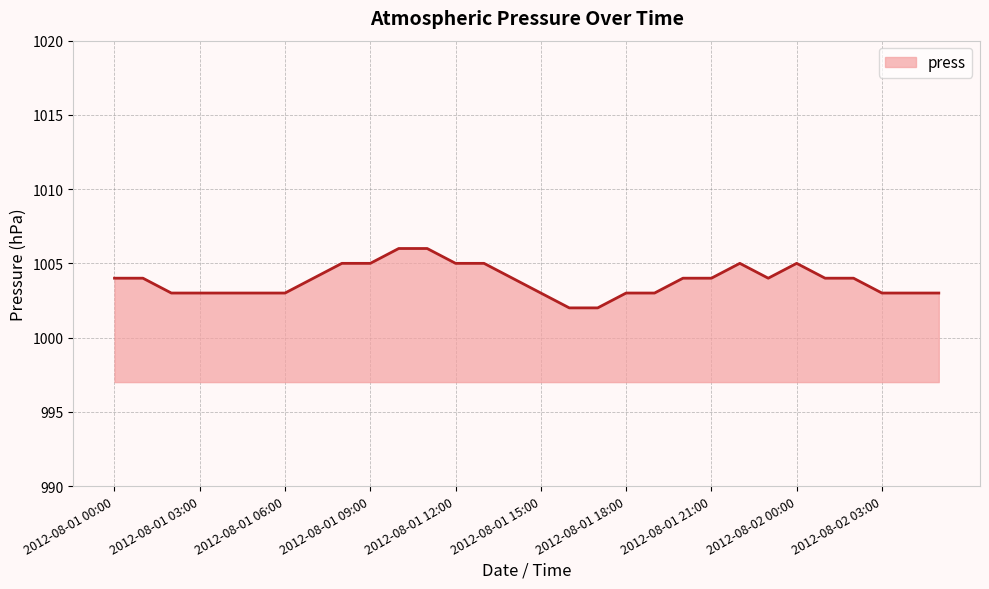

What is the maximum value shown in the chart?

1006